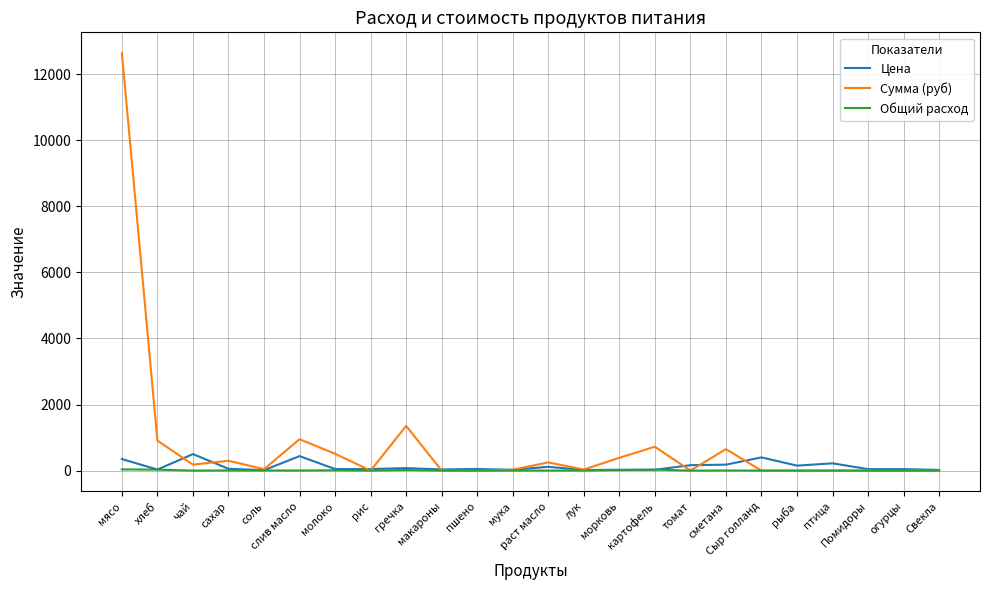

What is the greatest value displayed?

12635.0